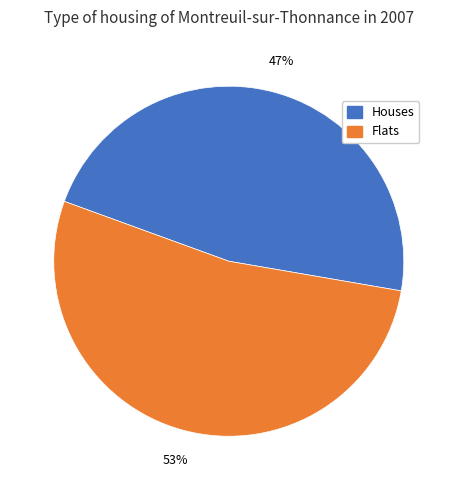

What is the largest slice in the pie chart?

Flats